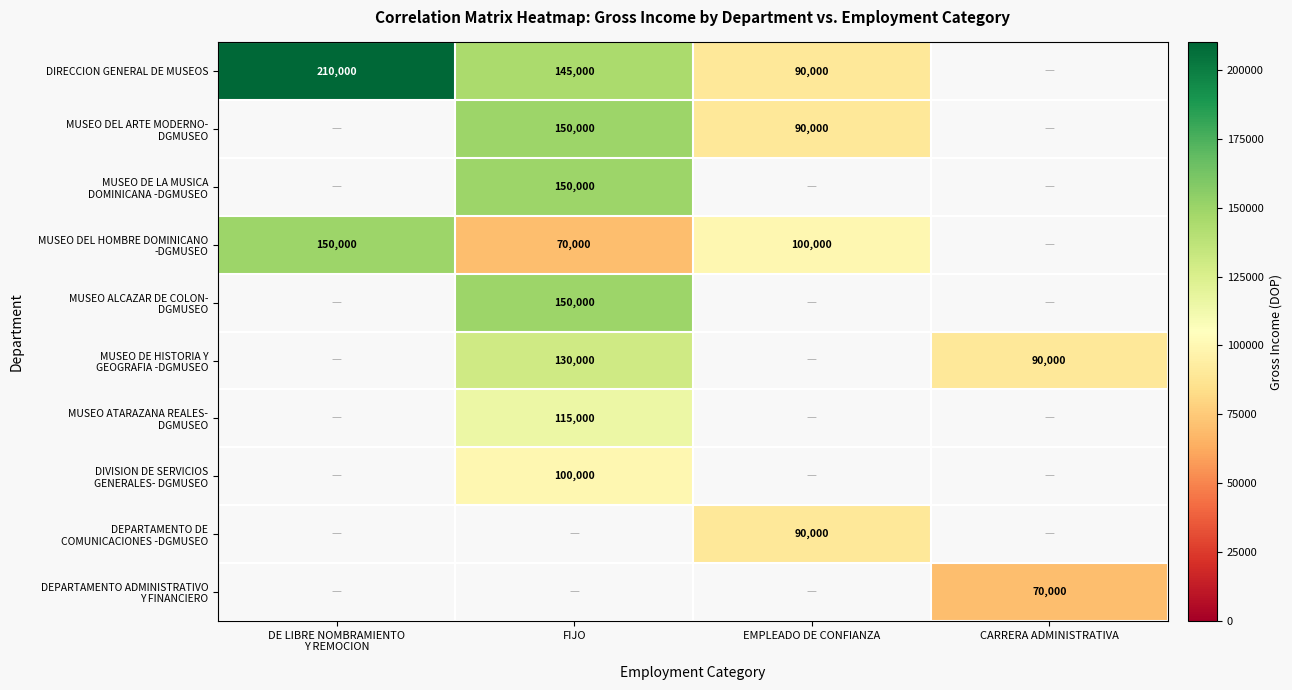

Is the value of MUSEO ALCAZAR DE COLON- DGMUSEO at EMPLEADO DE CONFIANZA greater than the value of MUSEO DE LA MUSICA DOMINICANA -DGMUSEO at DE LIBRE NOMBRAMIENTO Y REMOCION?

No